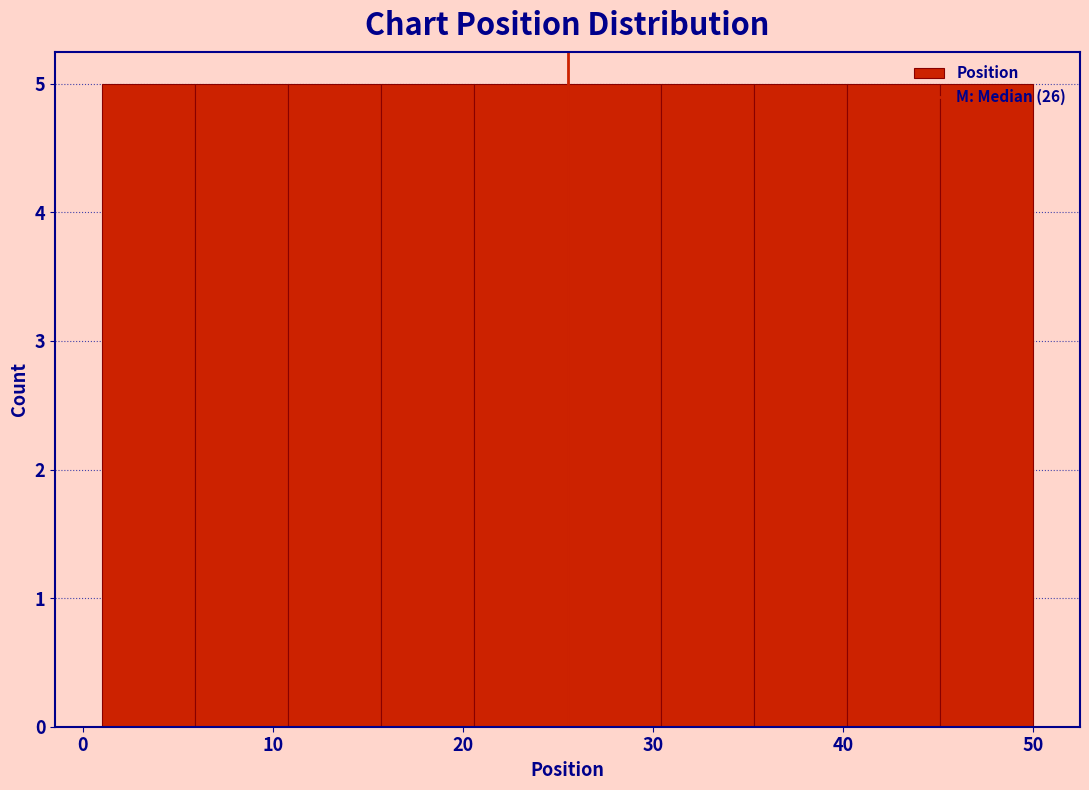

Reading left to right, transcribe this chart: for each bar, give the range it covers on the x-axis and its height. Neither the bar edges nor the heights are printed on the chart, so give them approximately, as read against the axes.

1.0 to 5.9: 5
5.9 to 10.8: 5
10.8 to 15.7: 5
15.7 to 20.6: 5
20.6 to 25.5: 5
25.5 to 30.4: 5
30.4 to 35.3: 5
35.3 to 40.2: 5
40.2 to 45.1: 5
45.1 to 50.0: 5